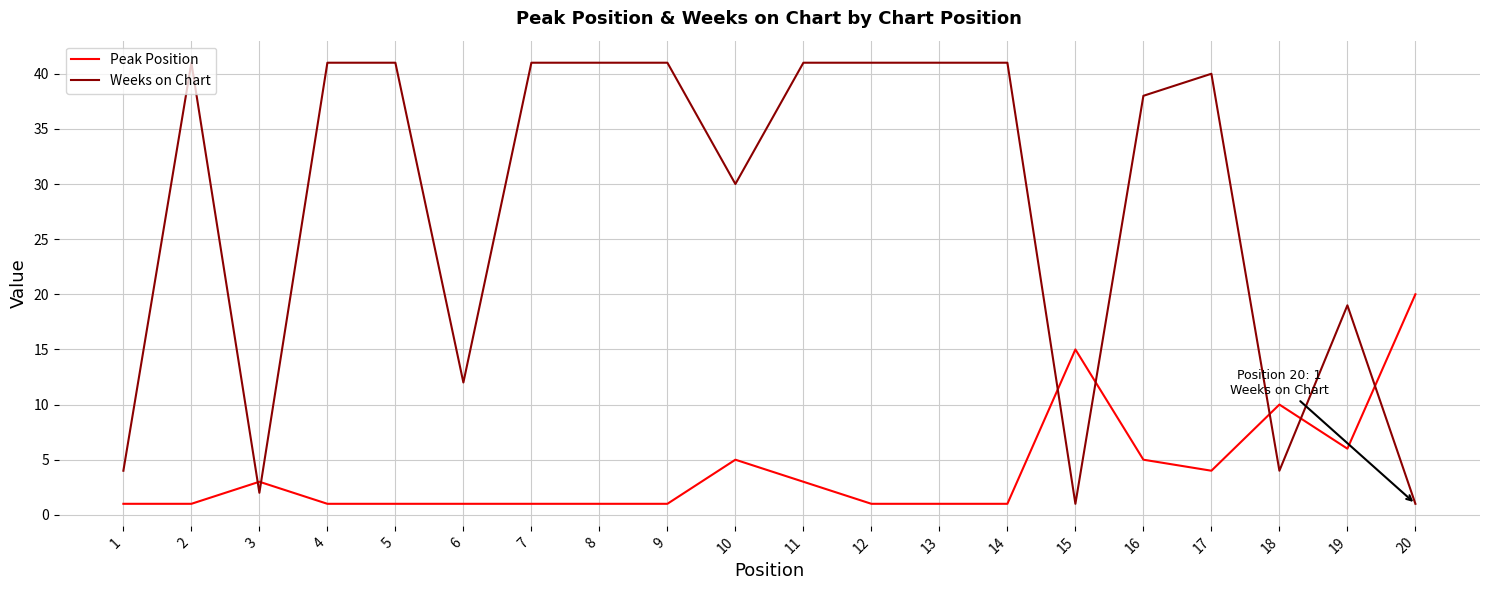

The value of Weeks on Chart at 12 is 69. True or false?

False